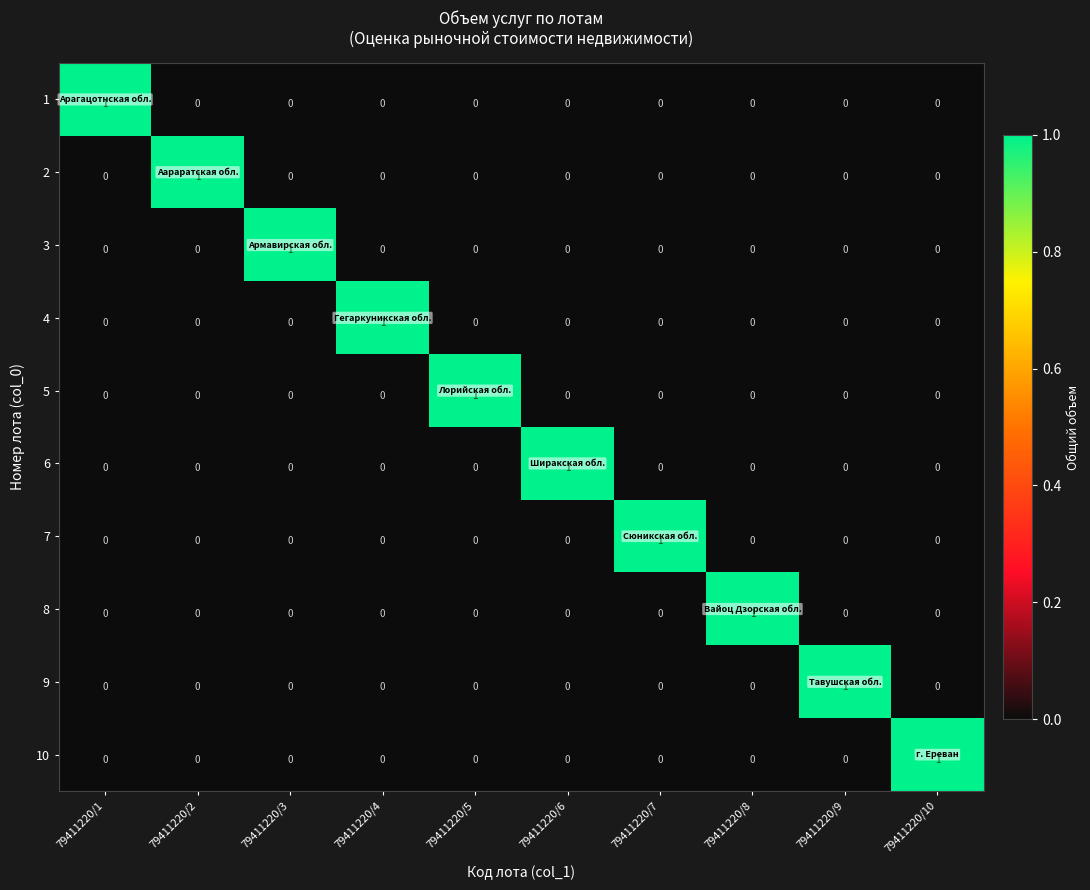

Count the 7 values in the range 0 to 1.

10